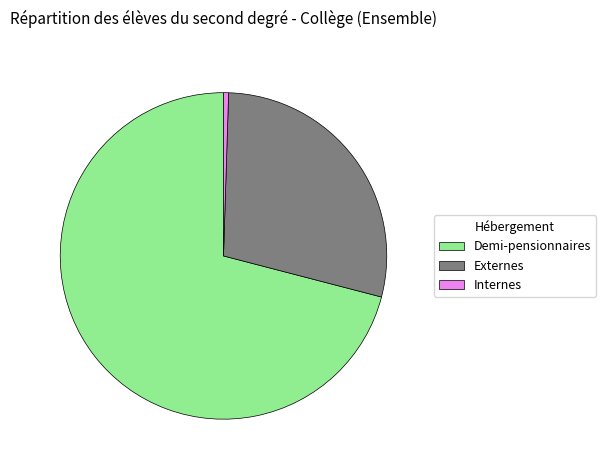

What is the largest slice in the pie chart?

Demi-pensionnaires